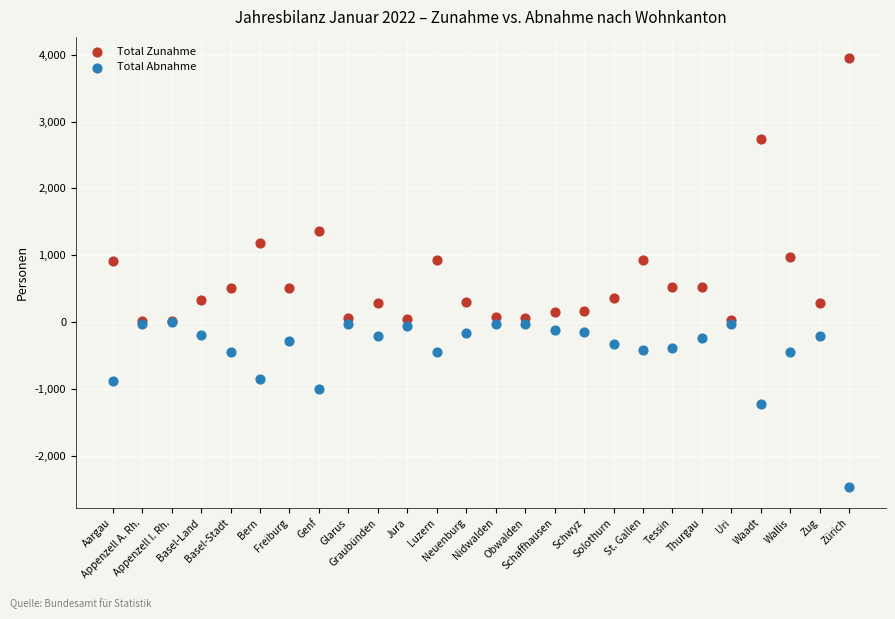

In the Total Zunahme series, what Y value is closest to 1982?

1368